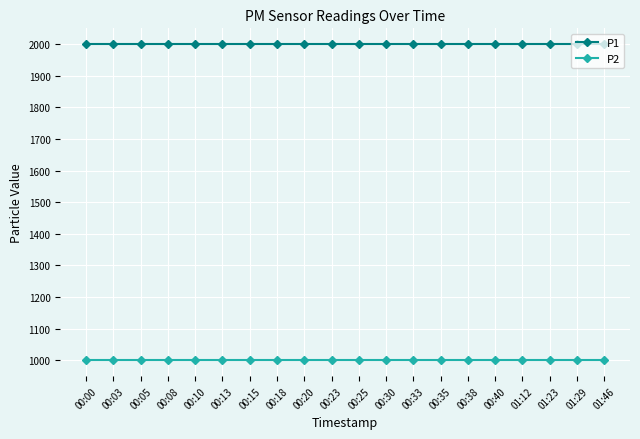

What is the difference between the highest and lowest values at 00:15?

1000.0